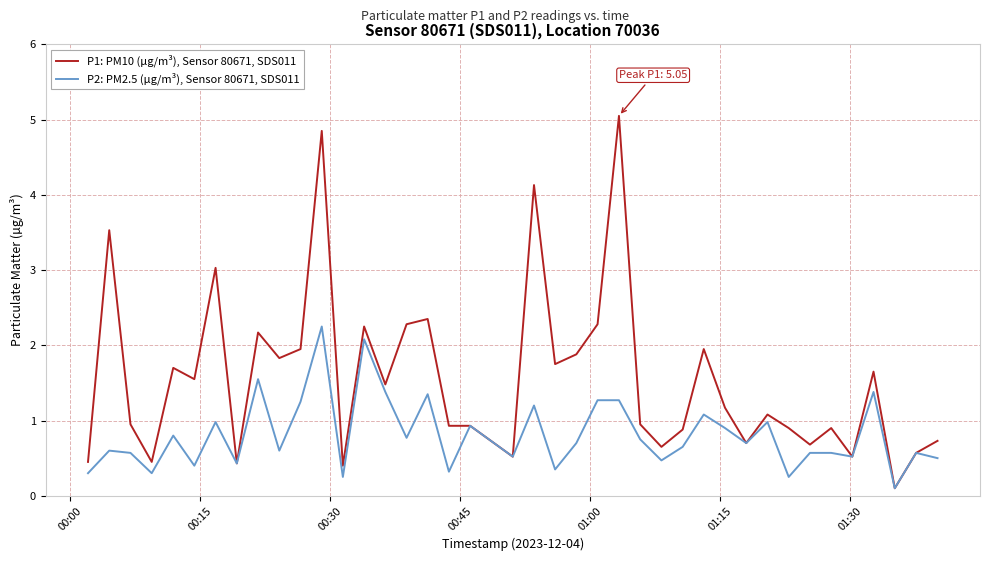

Which series has the widest spread of values?

P1: PM10 (µg/m³), Sensor 80671, SDS011